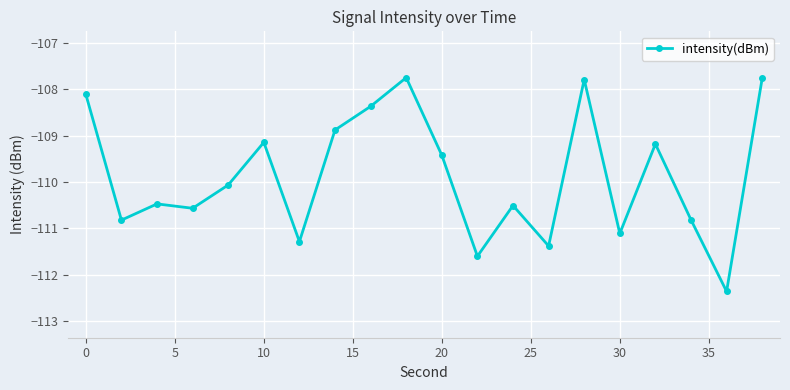

What is the smallest value displayed?

-112.4